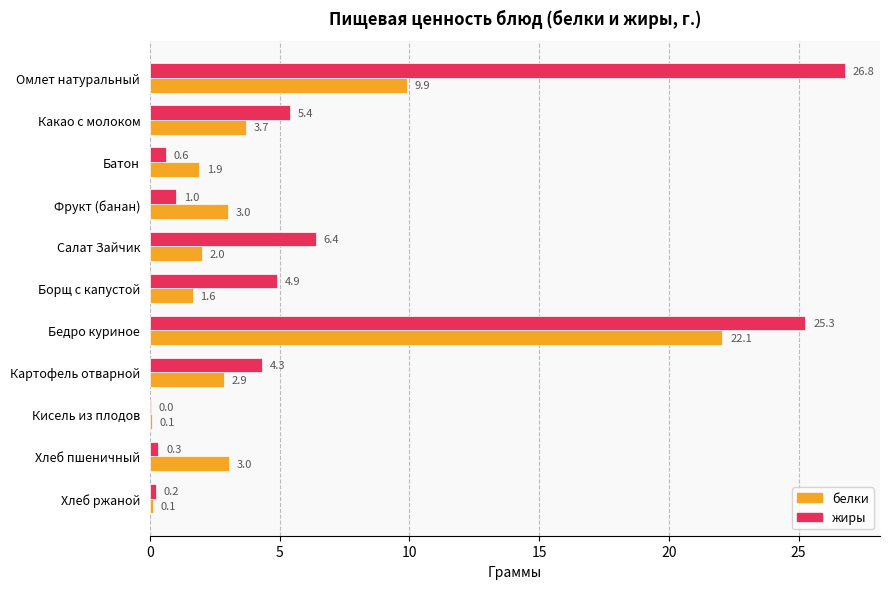

True or false: жиры has a value of 14.7 at Бедро куриное.

False